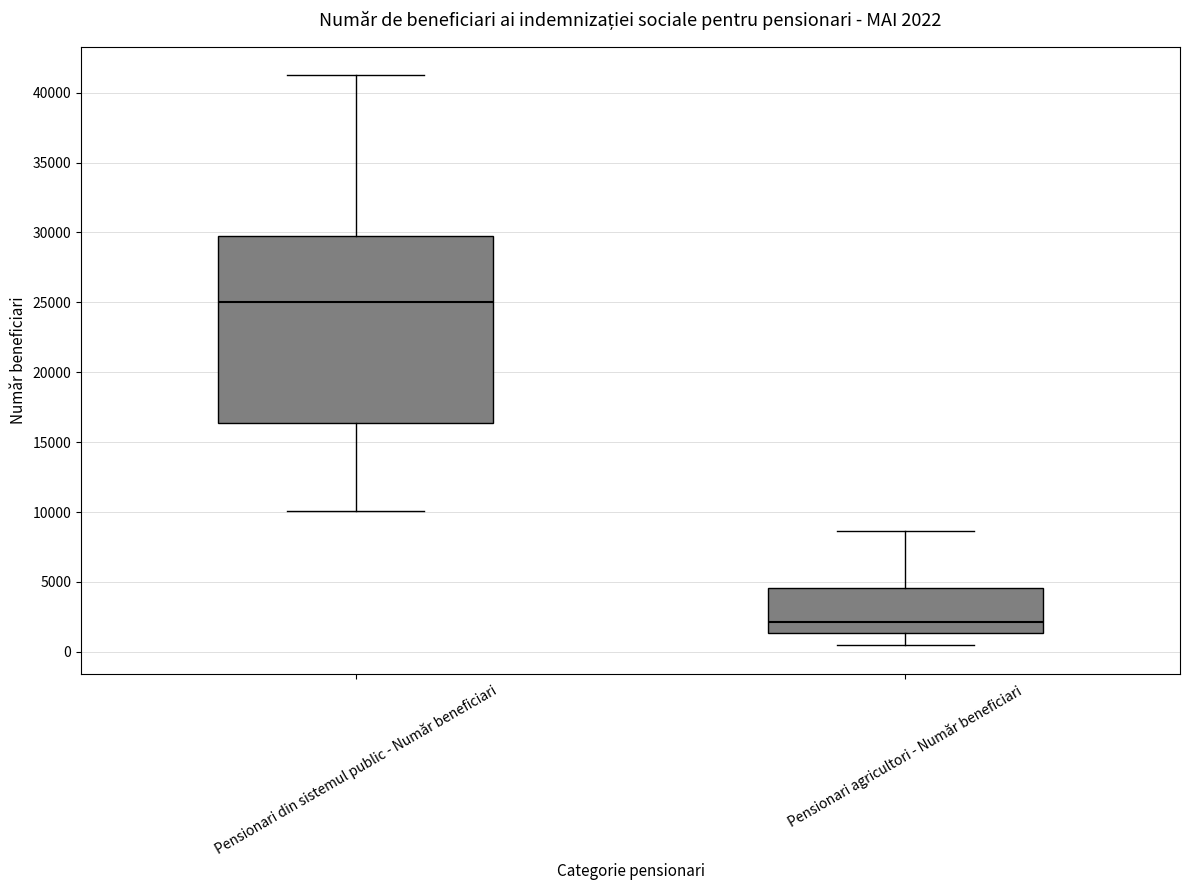

Which box's median line is the lowest?

Pensionari agricultori - Număr beneficiari